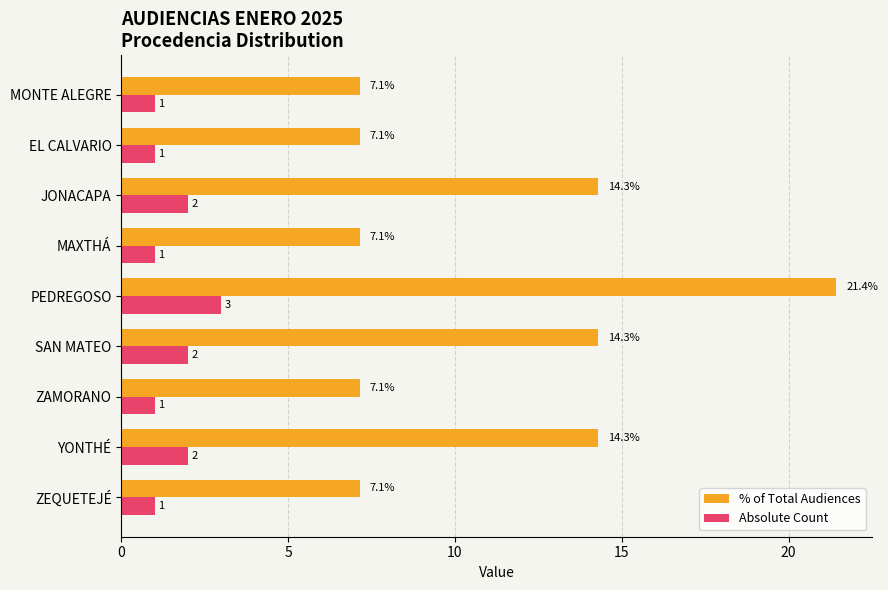

At how many categories does at least one series exceed 5?

9